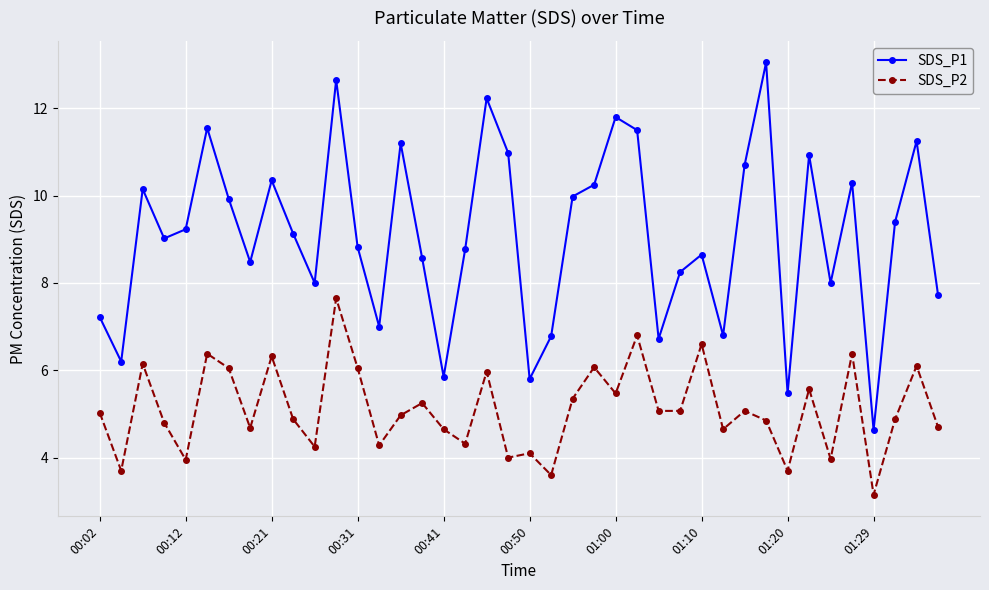

How many distinct data groups are displayed?

2